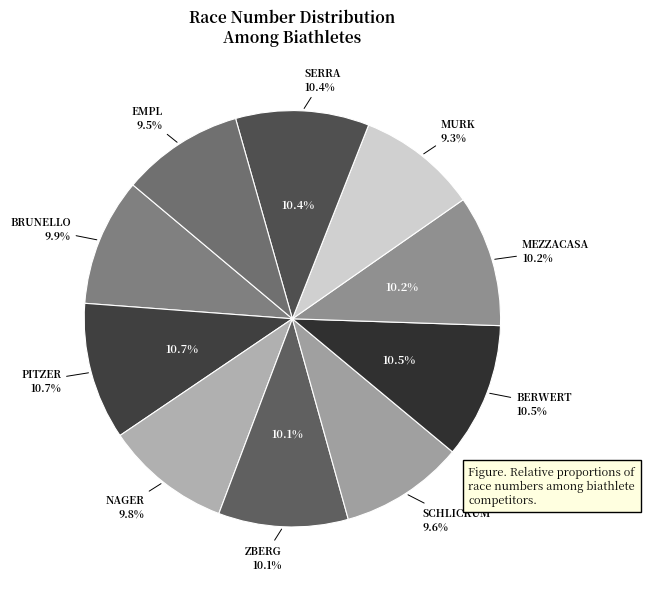

Count the number of slices in the pie.

10